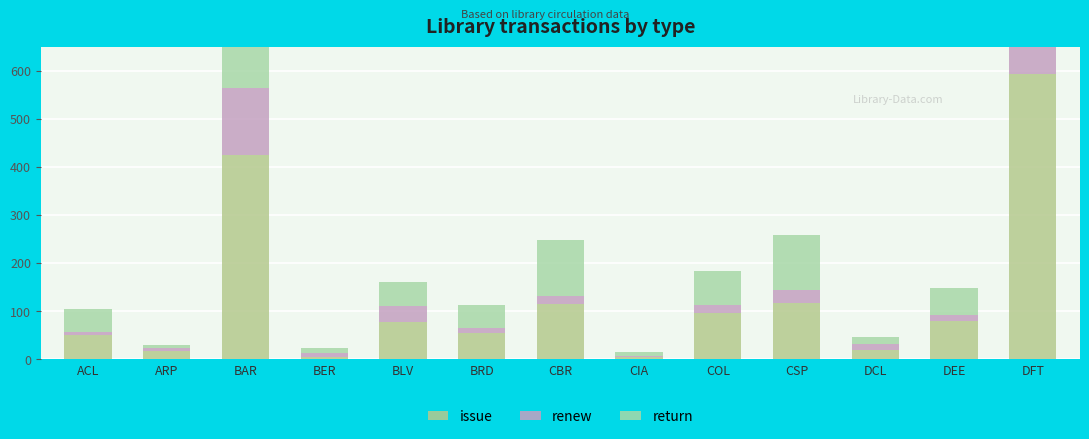

Reading left to right, list all the values displayed in this chart.

issue: ACL=50	ARP=18	BAR=425	BER=6	BLV=78	BRD=54	CBR=115	CIA=5	COL=96	CSP=117	DCL=20	DEE=80	DFT=592
renew: ACL=7	ARP=5	BAR=139	BER=7	BLV=32	BRD=12	CBR=17	CIA=3	COL=16	CSP=28	DCL=11	DEE=13	DFT=61
return: ACL=47	ARP=7	BAR=384	BER=11	BLV=50	BRD=46	CBR=117	CIA=7	COL=71	CSP=113	DCL=16	DEE=56	DFT=0